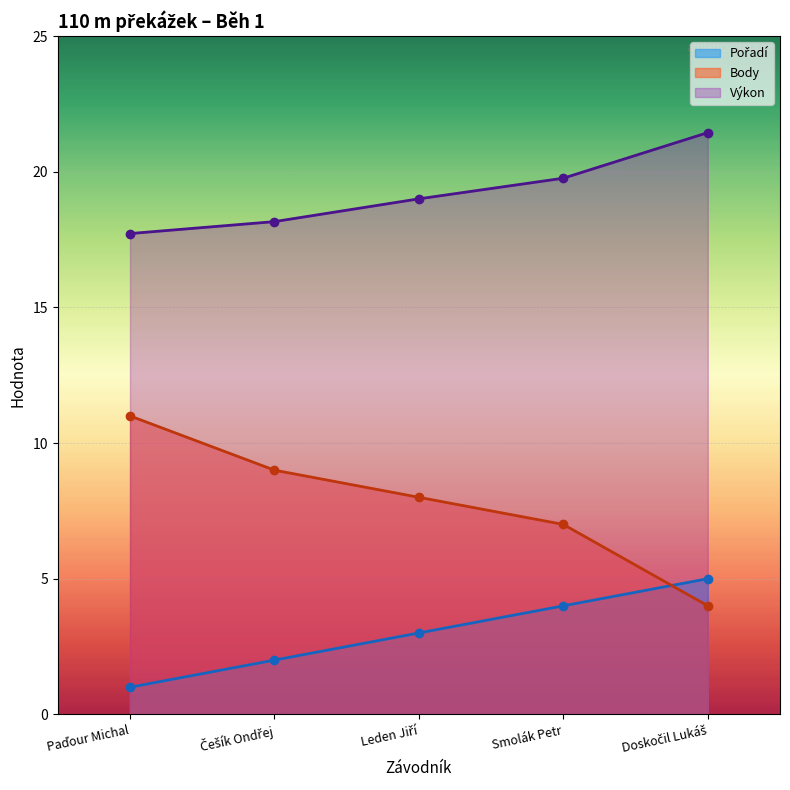

At which label does Body reach its minimum?

Doskočil Lukáš